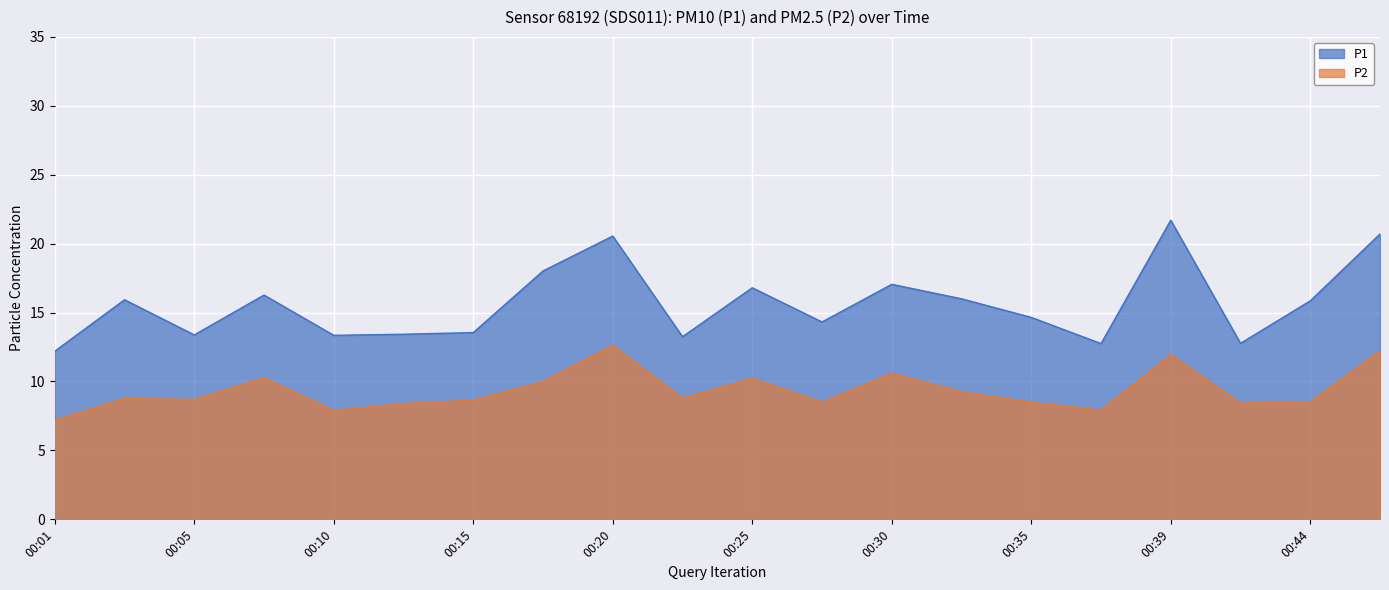

What are all the series names shown in the legend?

P1, P2